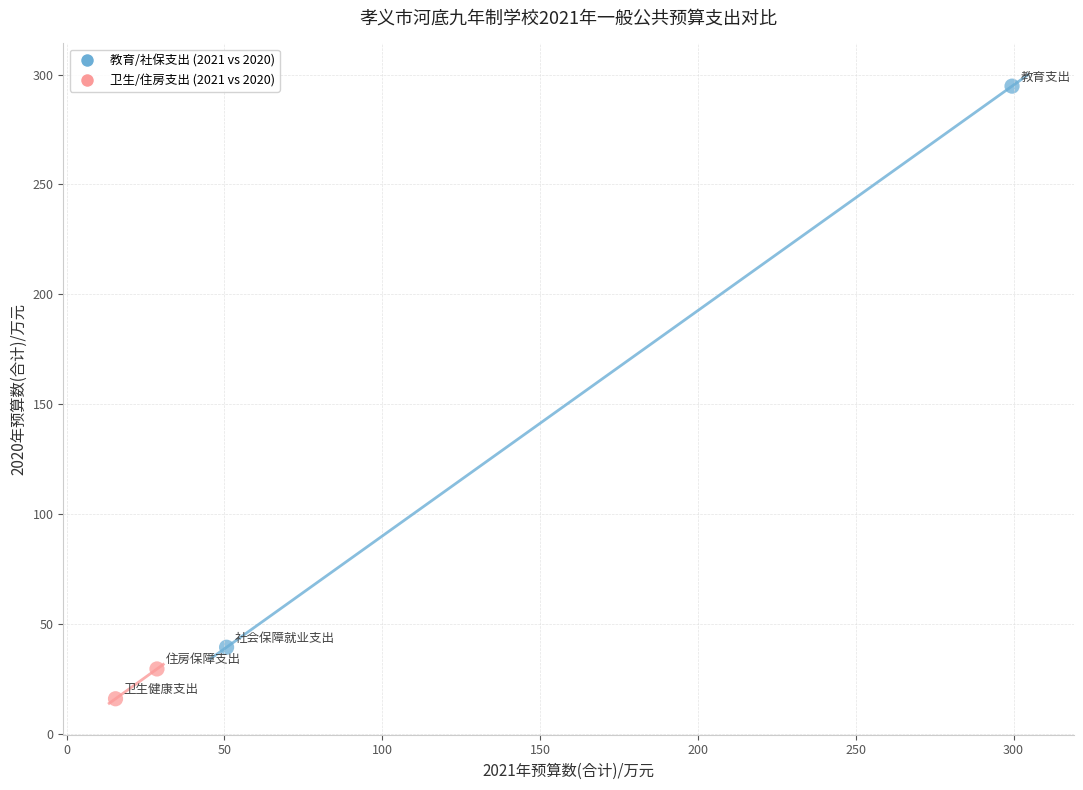

What are all the series names shown in the legend?

教育/社保支出 (2021 vs 2020), 卫生/住房支出 (2021 vs 2020)